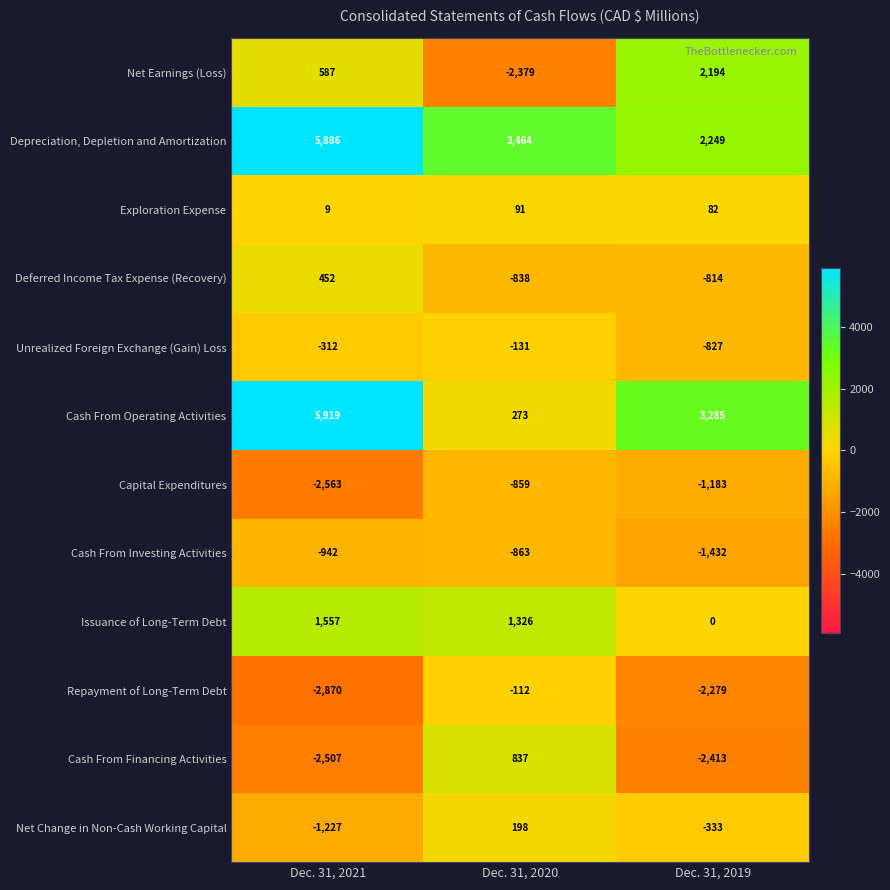

True or false: Depreciation, Depletion and Amortization has a value of 10193 at Dec. 31, 2021.

False